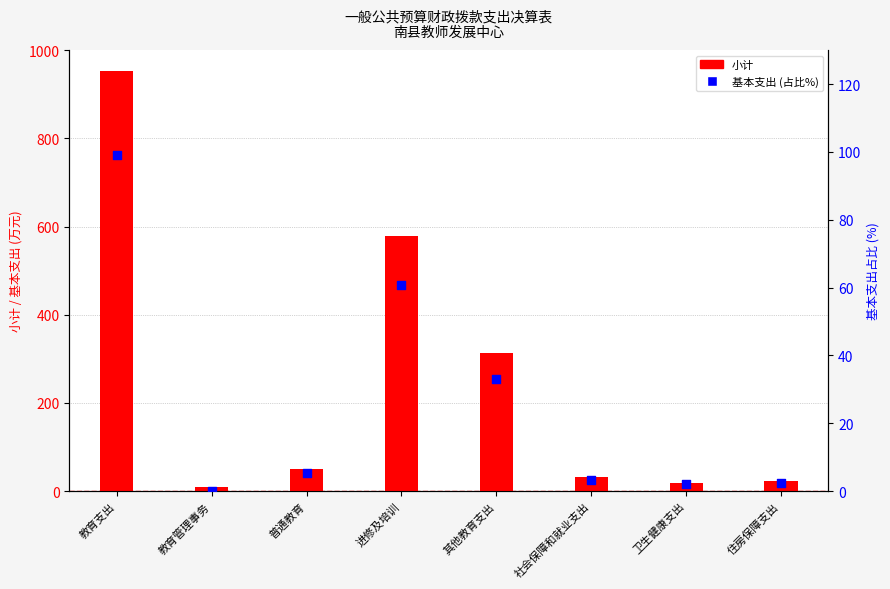

Which series reaches the minimum Y coordinate?

基本支出 (占比%)